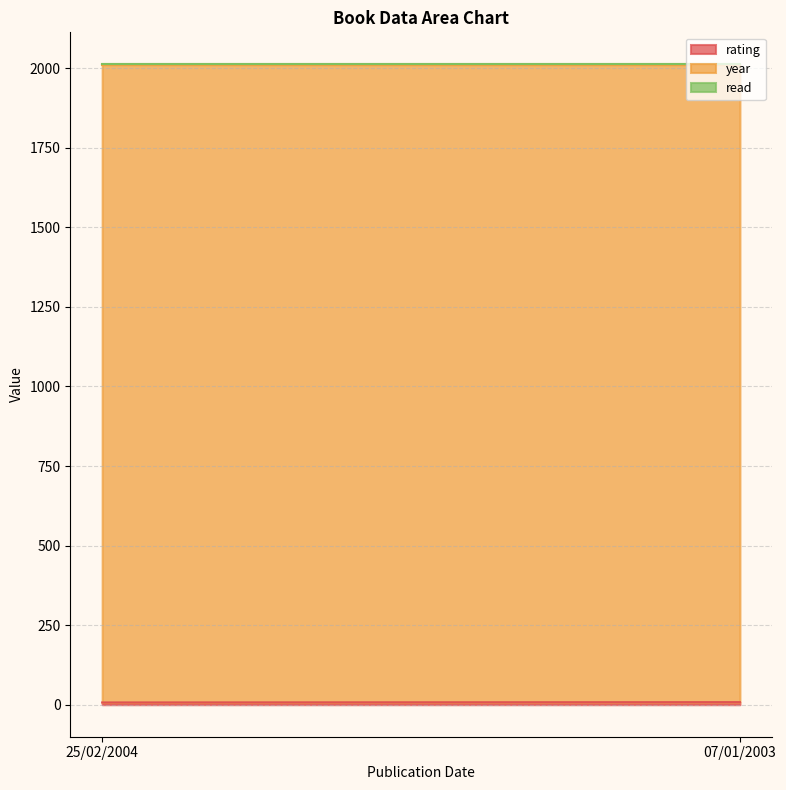

What are all the series names shown in the legend?

rating, year, read